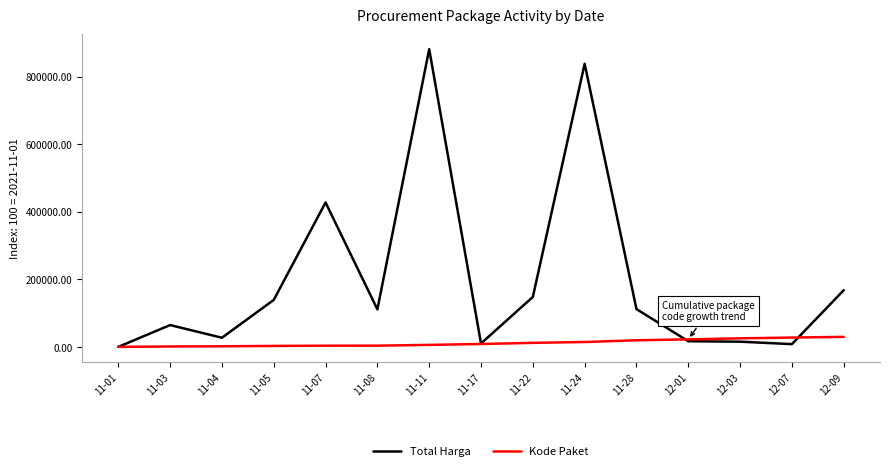

How many lines are shown in the chart?

2